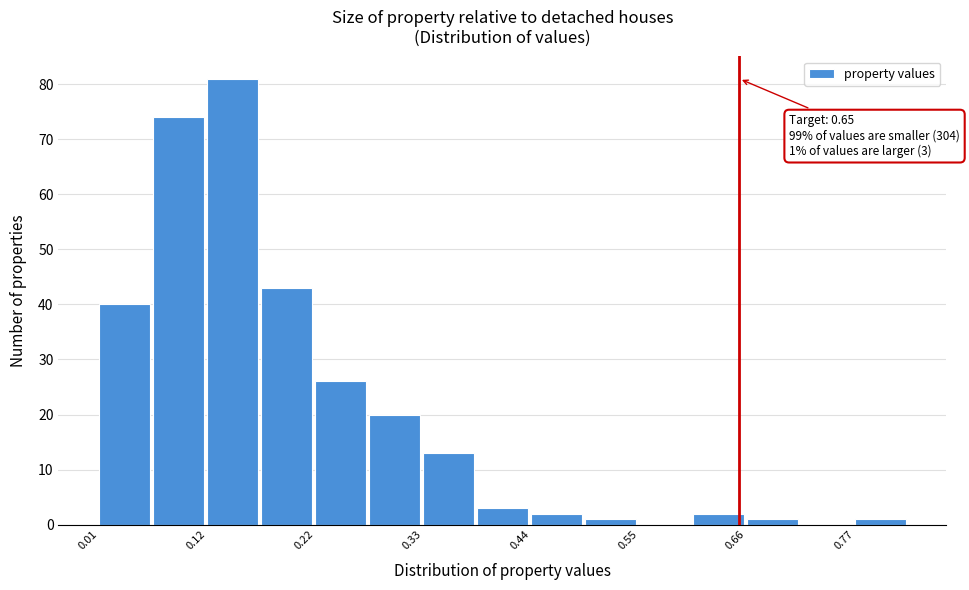

Around what value on the x-axis is the tallest bar? Give the approximate position of its centre, as read against the axis.

0.14